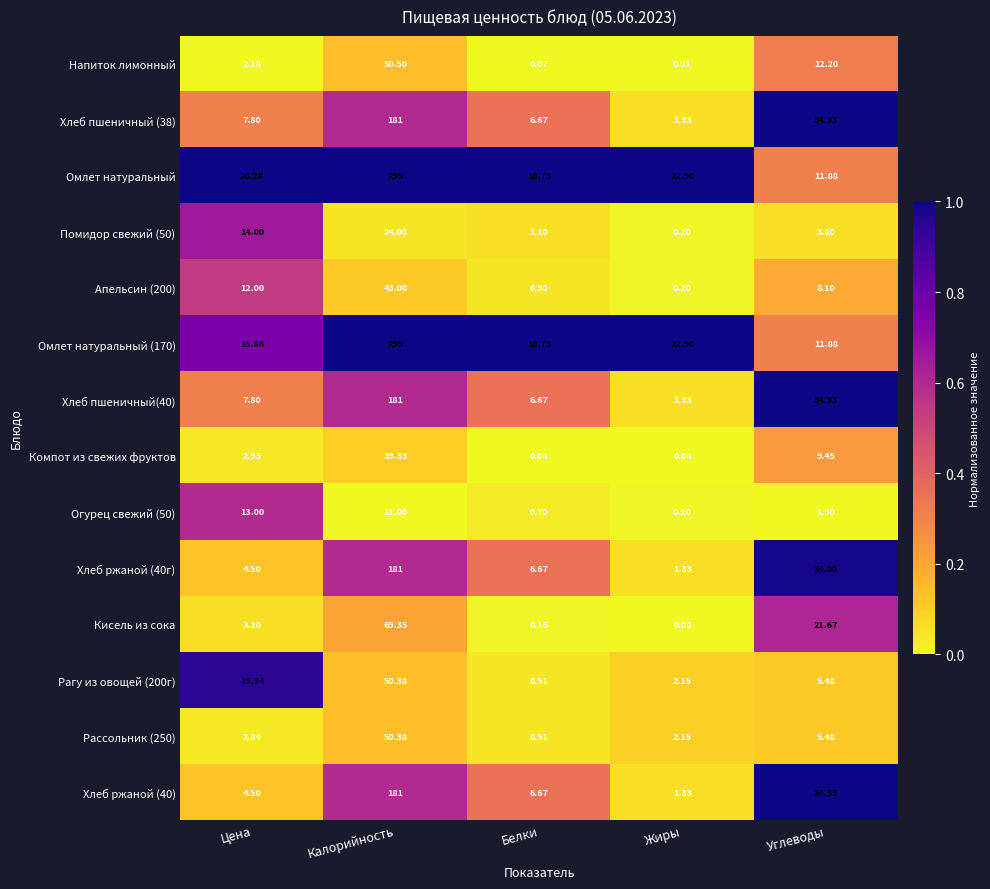

At how many categories does at least one series exceed 0?

5